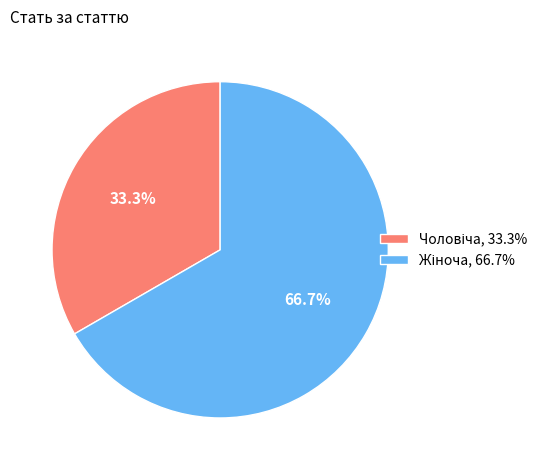

Is there any slice that represents more than half of the pie?

Yes